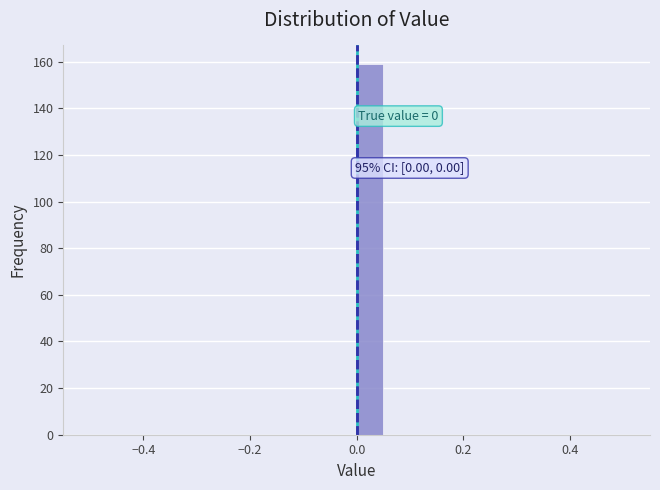

Around what value on the x-axis is the tallest bar? Give the approximate position of its centre, as read against the axis.

0.02